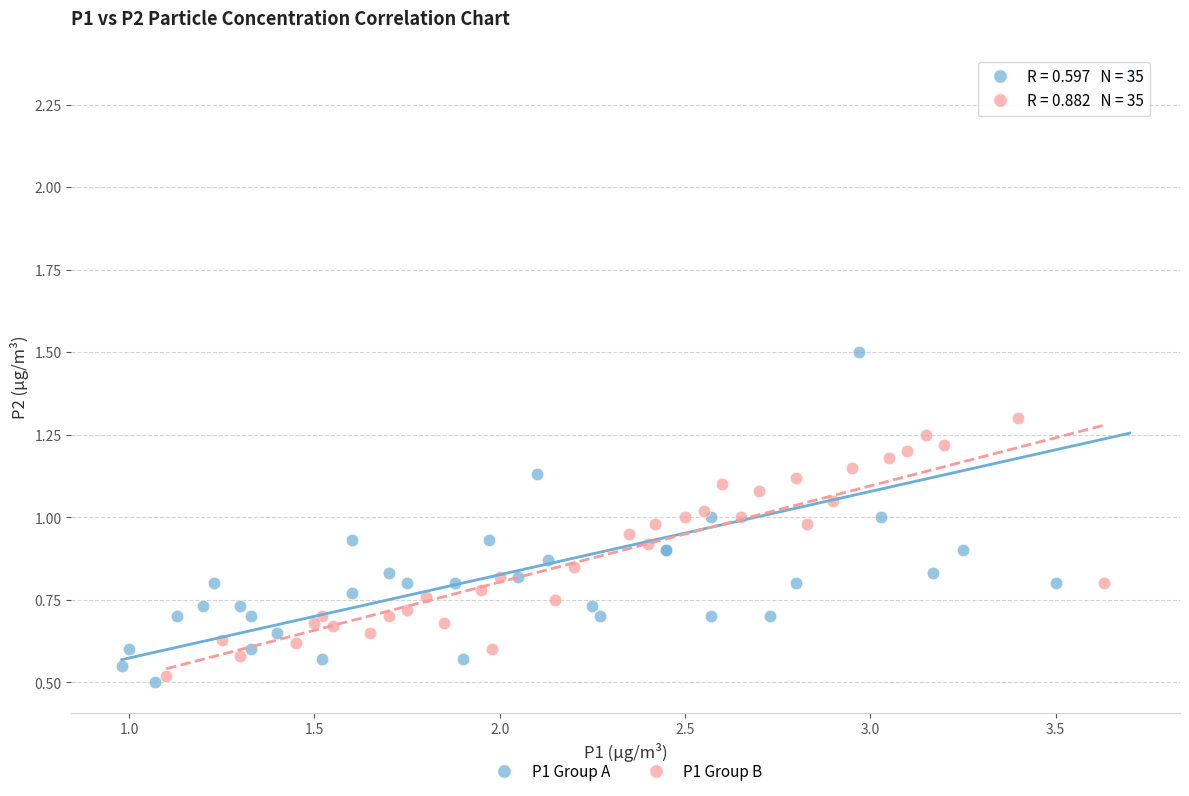

Which series reaches the maximum Y coordinate?

P1 Group A